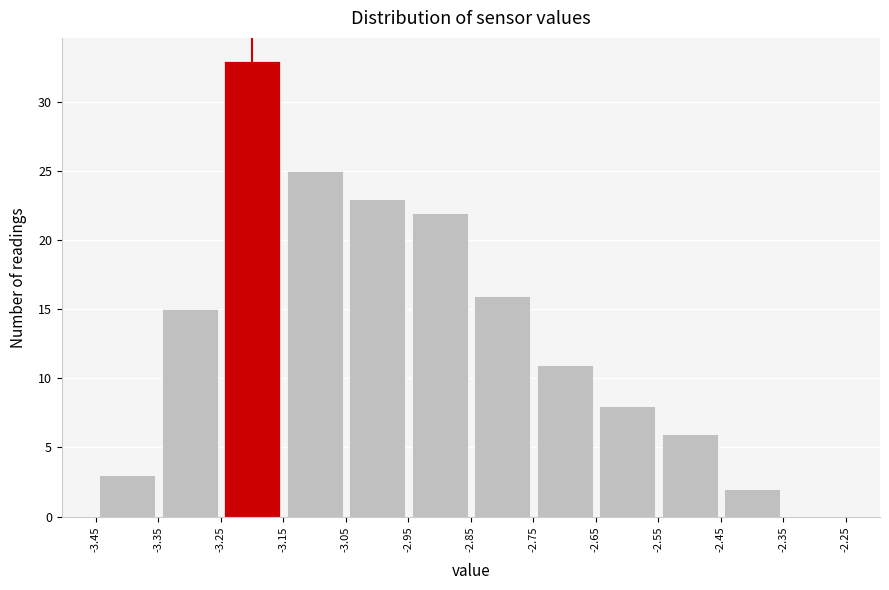

Reading left to right, list every bar in this chart as the range it spans on the x-axis followed by its height. The values are not printed on the chart, so give them approximately, as read against the axis.

-3.45 to -3.35: 3
-3.35 to -3.25: 15
-3.25 to -3.15: 33
-3.15 to -3.05: 25
-3.05 to -2.95: 23
-2.95 to -2.85: 22
-2.85 to -2.75: 16
-2.75 to -2.65: 11
-2.65 to -2.55: 8
-2.55 to -2.45: 6
-2.45 to -2.35: 2
-2.35 to -2.25: 0